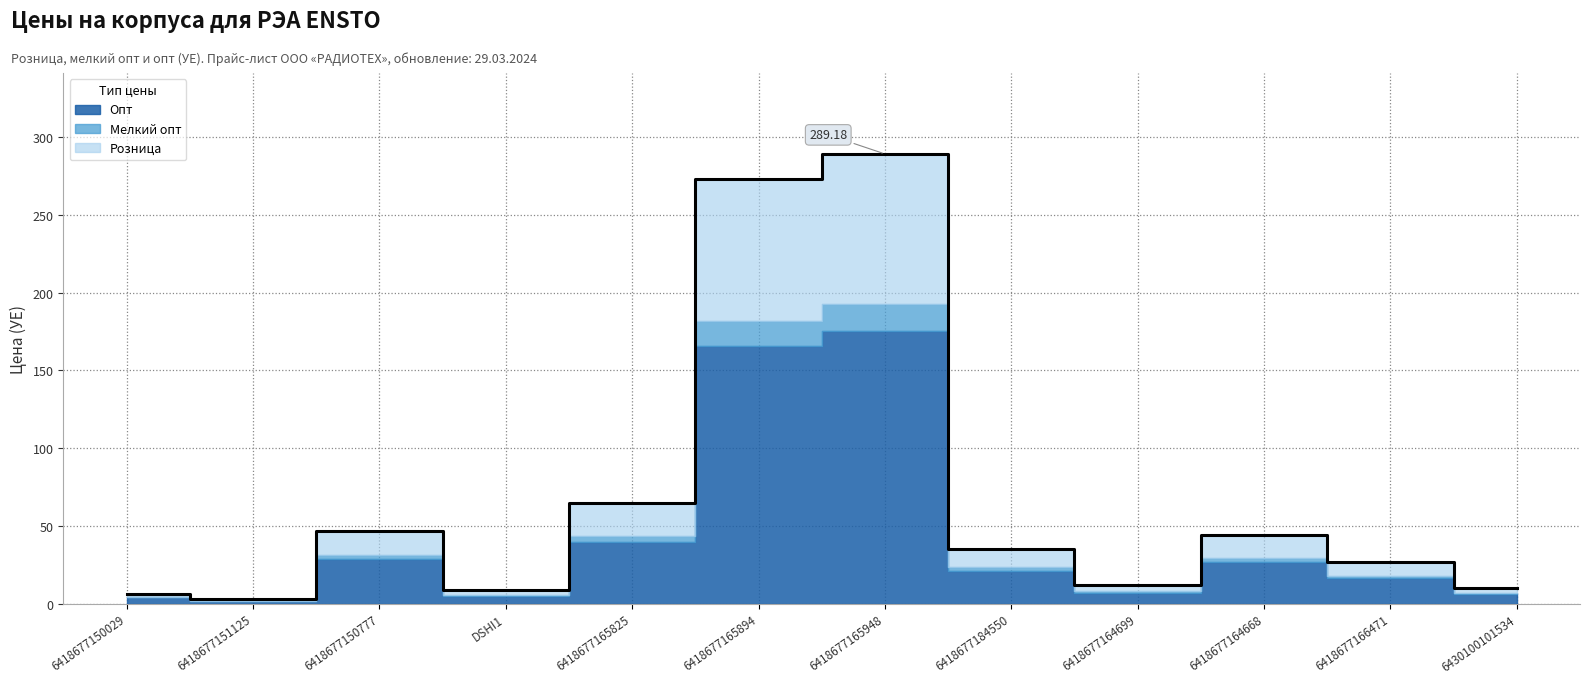

At which label does Опт first exceed 21?

6418677150777